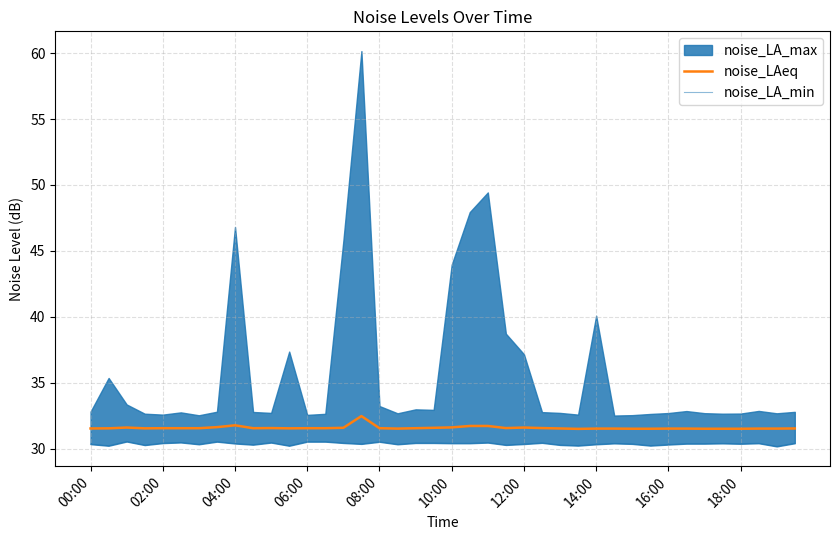

Is it true that noise_LAeq equals 31.6 at 02:00?

True